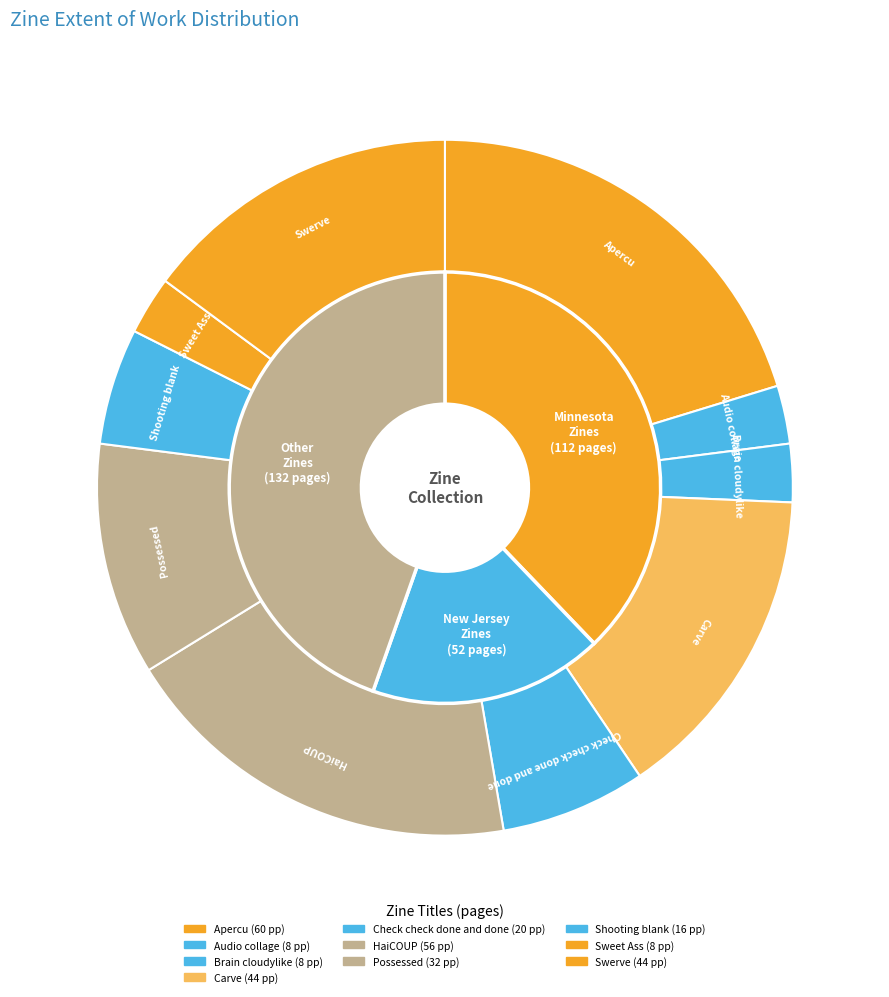

Is it true that Brain cloudylike is 11% of the pie?

False